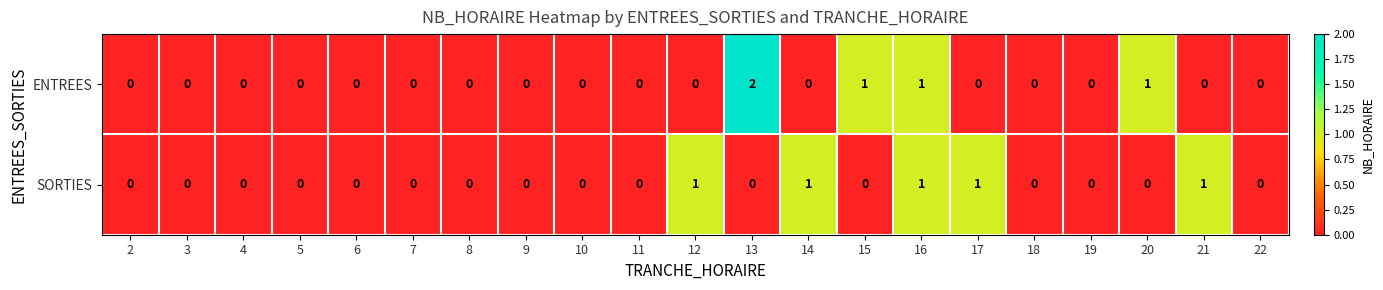

Count the ENTREES values in the range 0 to 1.

20